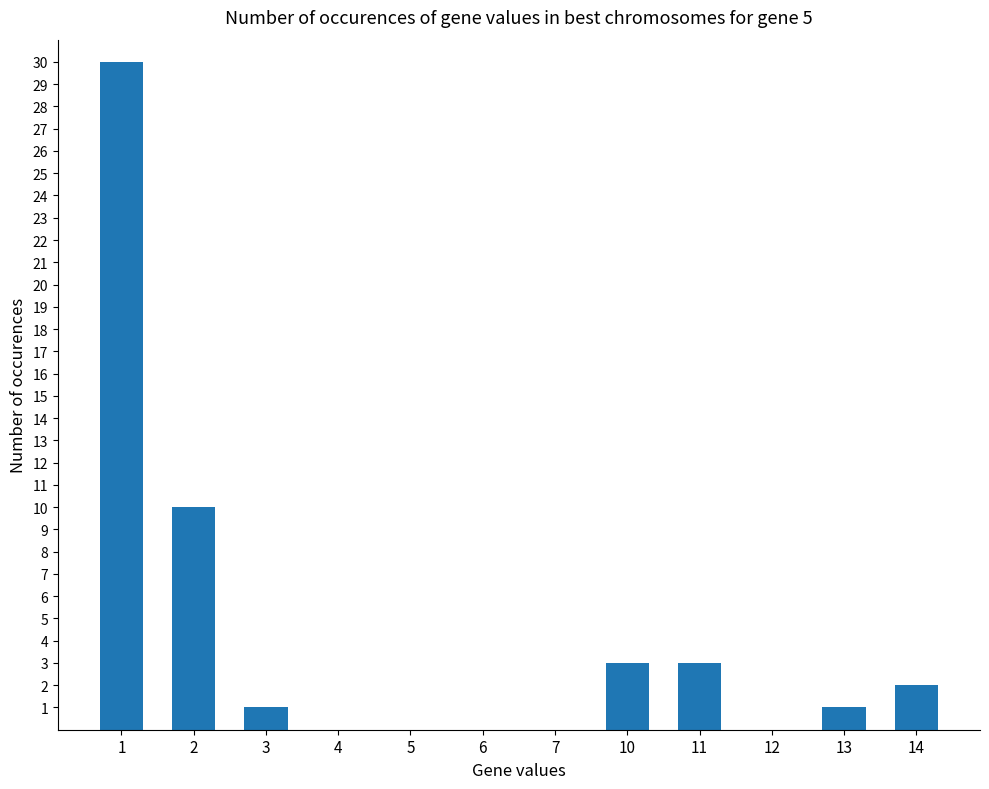

How many categories are shown in the chart?

12